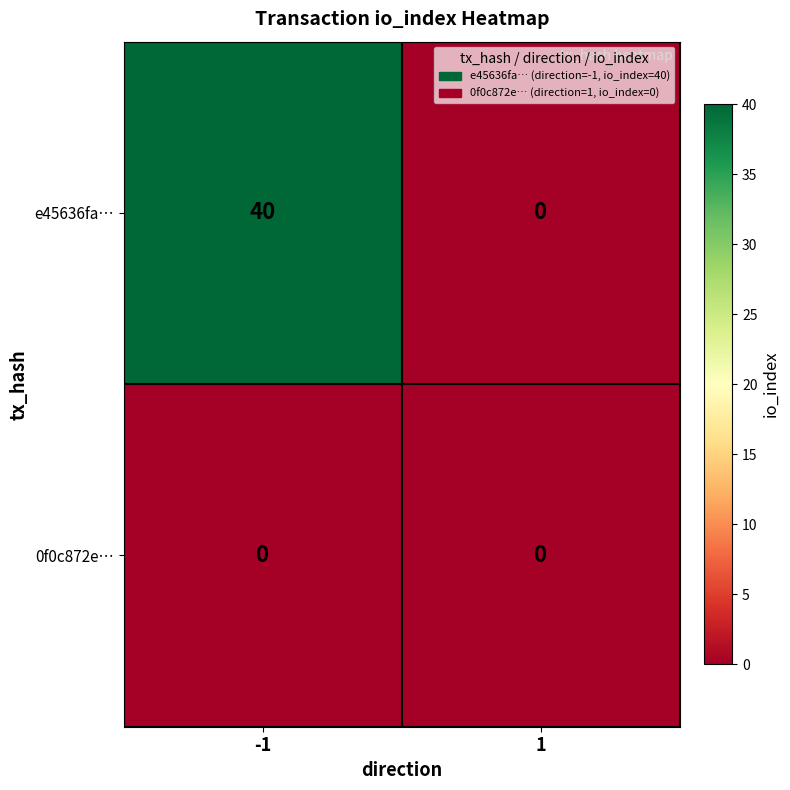

What is the total value across all series at -1?

40